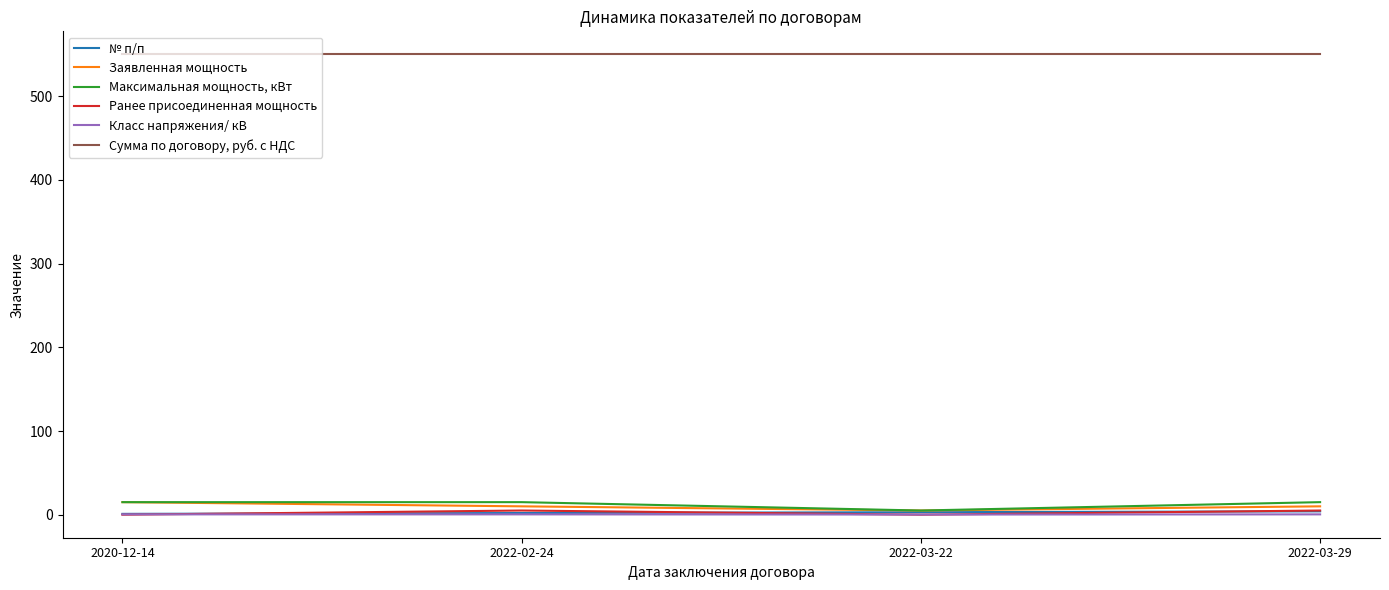

Which series has the largest total across all categories?

Сумма по договору, руб. с НДС